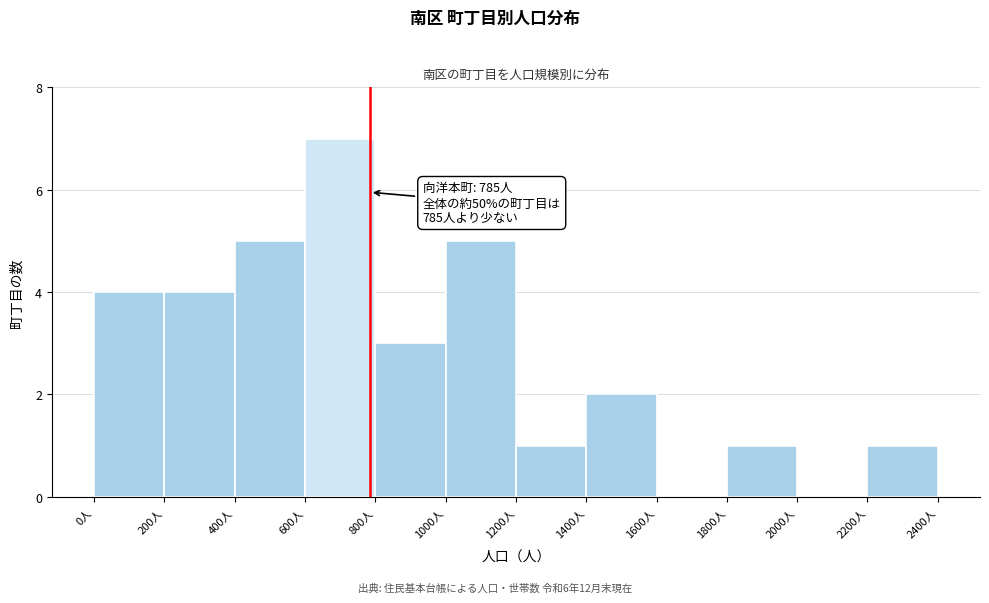

Over which range of the x-axis is the bar tallest?

600 to 800